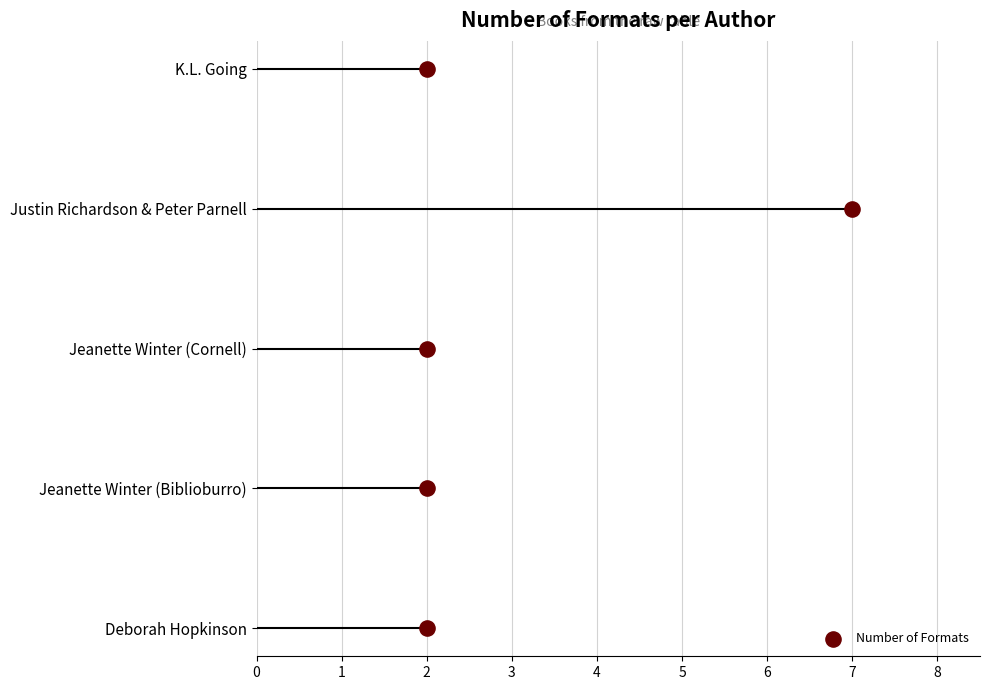

Approximately how many times larger is the value at Deborah Hopkinson compared to Justin Richardson & Peter Parnell?

0.3